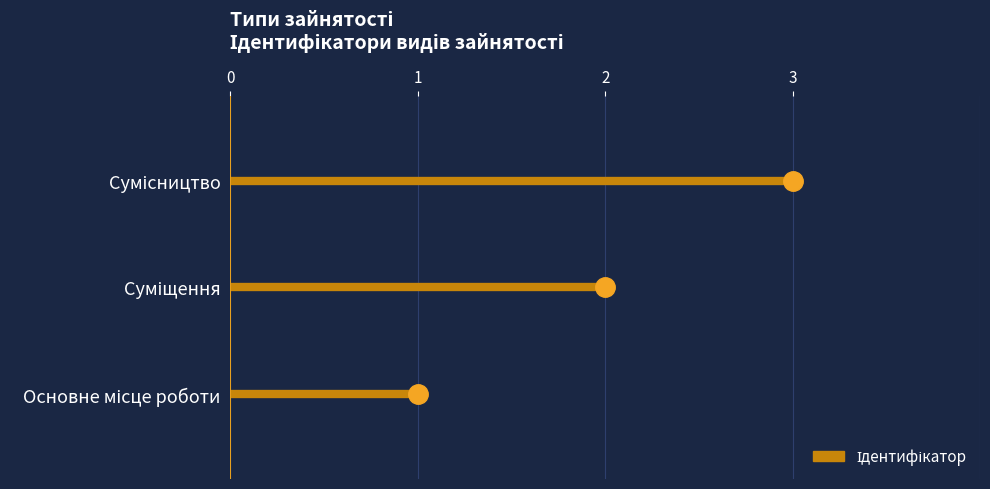

Reading left to right, what are all the values shown in this chart?

1	2	3